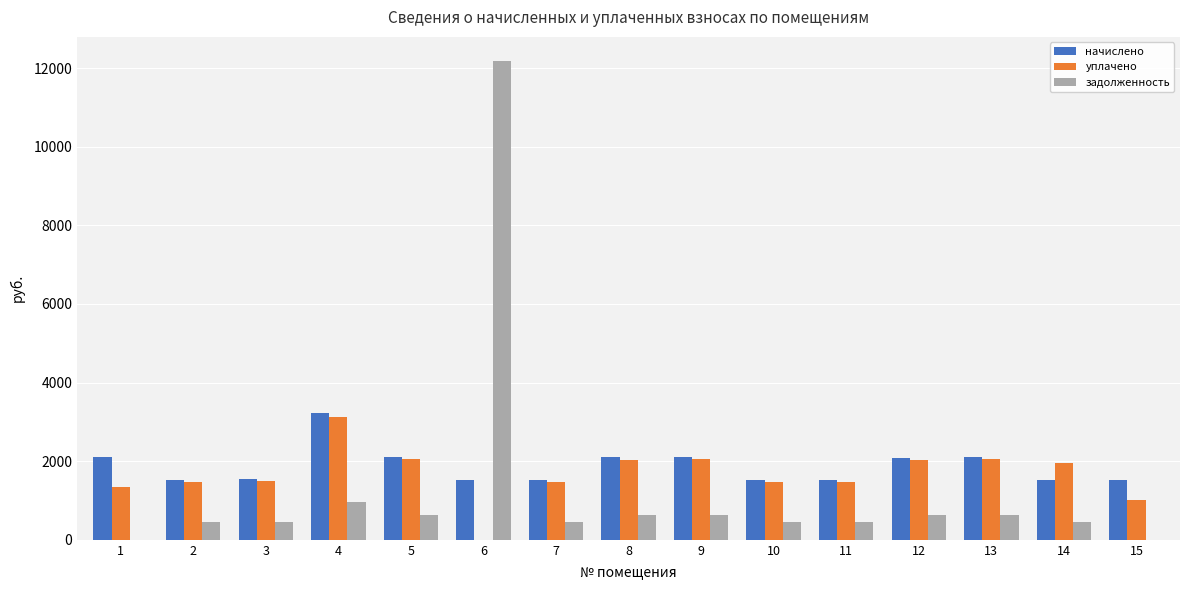

What is the sum of all начислено values?

28059.0